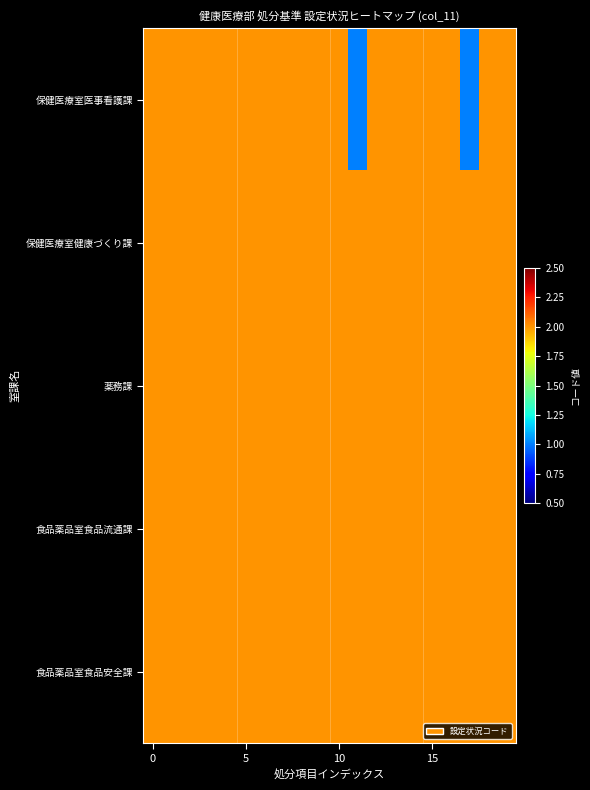

Which series has the widest spread of values?

保健医療室医事看護課